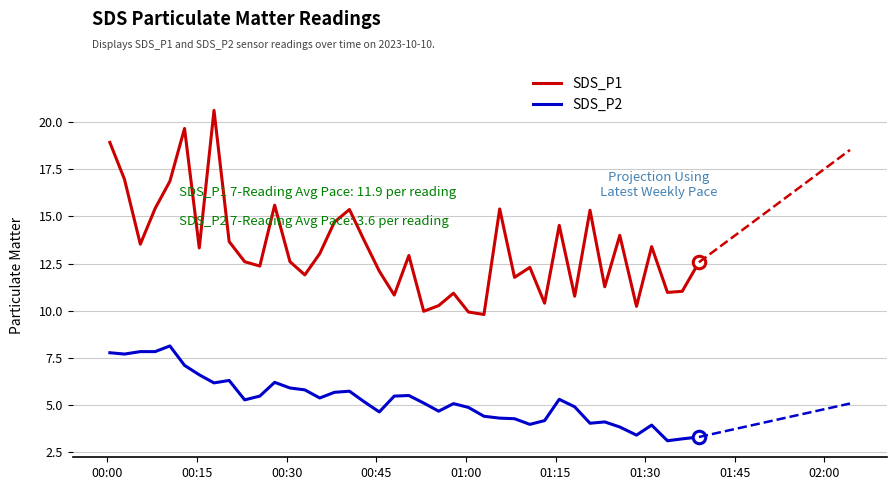

What is the highest value of the SDS_P2 series?

8.1